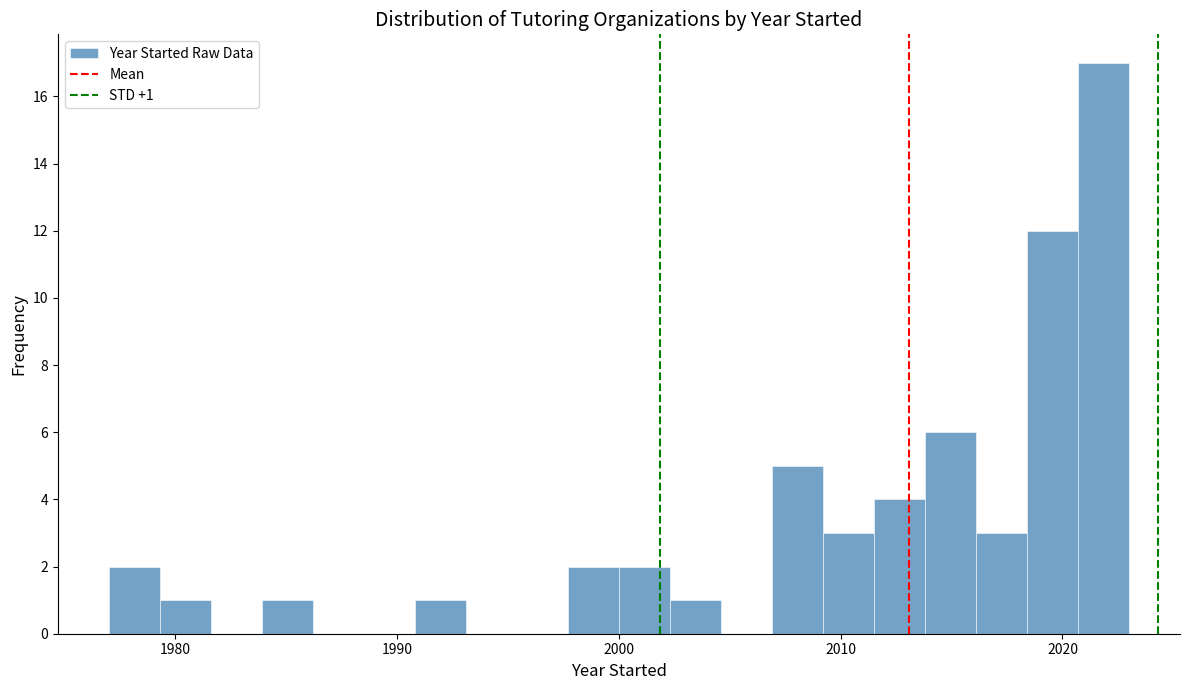

Read against the x-axis, roughly where is the centre of the tallest bar?

2022